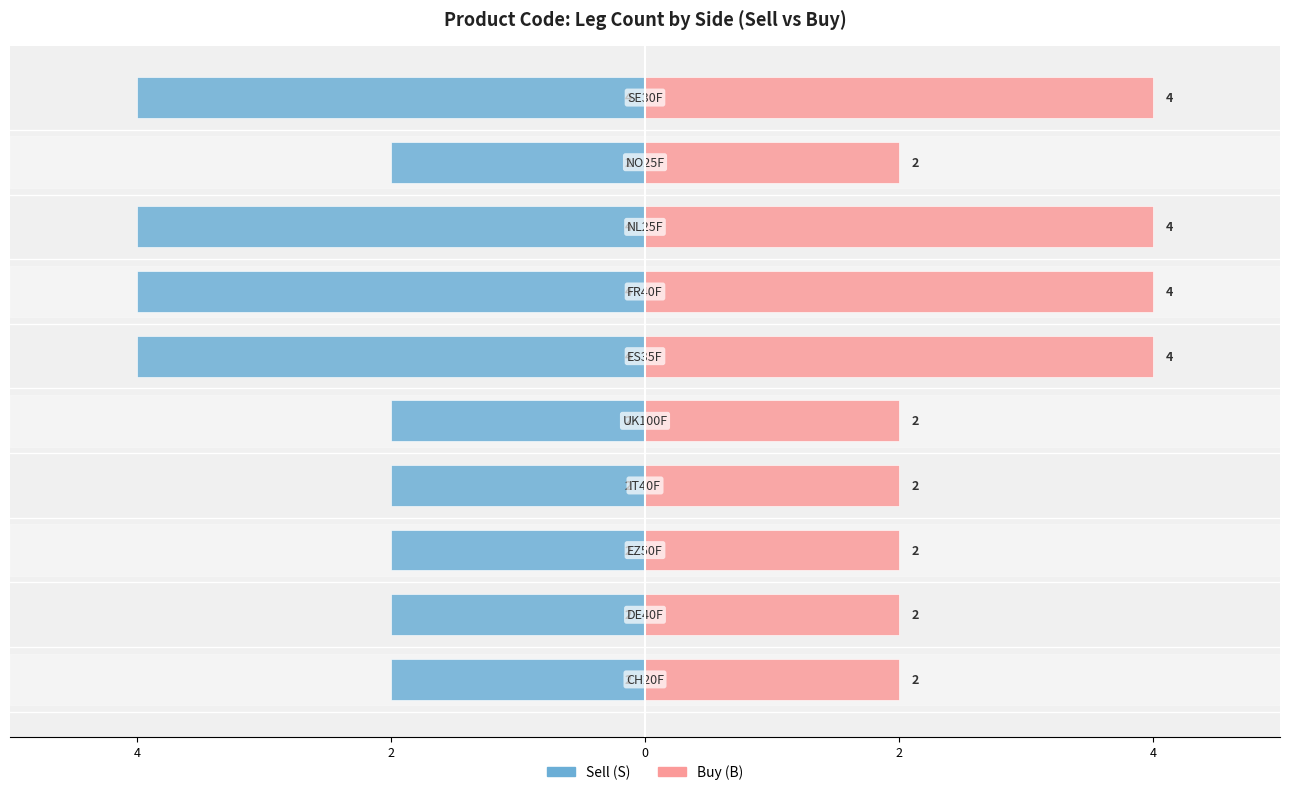

At how many categories does at least one series exceed -2?

10